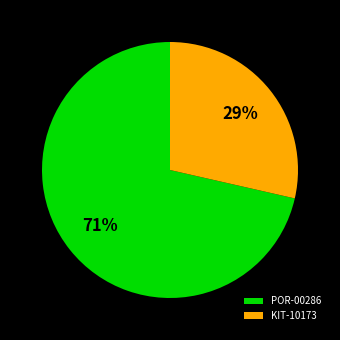

Is the sum of KIT-10173 and POR-00286 greater than half?

Yes